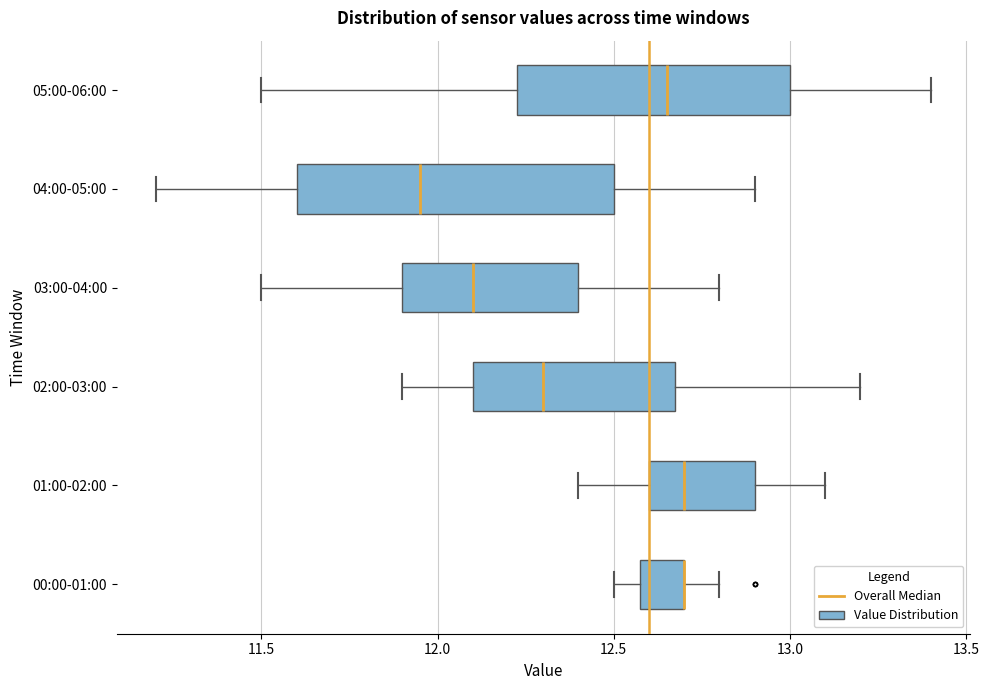

Reading bottom to top, read every box against the x-axis: the position of its median line, the range the box covers, and the ends of its whiskers. The values are not printed on the chart, so give them approximately, as read against the axis.

00:00-01:00: median 12.70 (drawn on the box's right edge), box 12.60 to 12.70, whiskers 12.50 to 12.80
01:00-02:00: median 12.70, box 12.60 to 12.90, whiskers 12.40 to 13.10
02:00-03:00: median 12.30, box 12.10 to 12.70, whiskers 11.90 to 13.20
03:00-04:00: median 12.10, box 11.90 to 12.40, whiskers 11.50 to 12.80
04:00-05:00: median 11.95, box 11.60 to 12.50, whiskers 11.20 to 12.90
05:00-06:00: median 12.65, box 12.25 to 13.00, whiskers 11.50 to 13.40